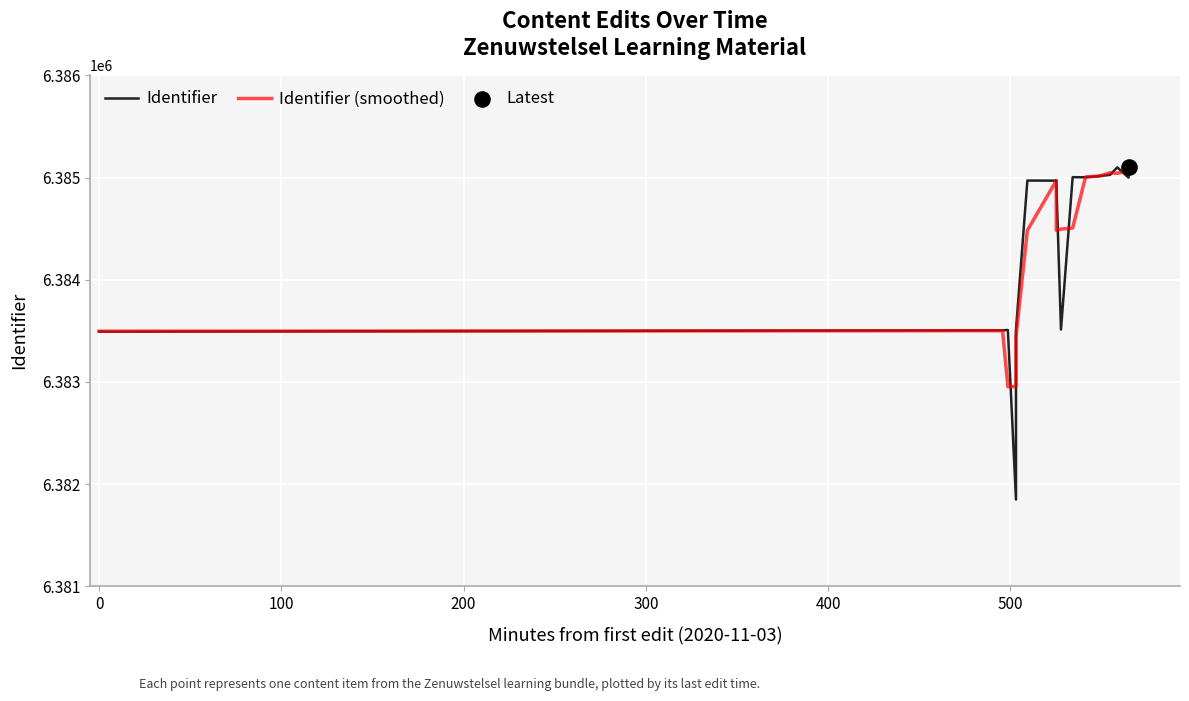

Which series has the largest total across all categories?

Identifier